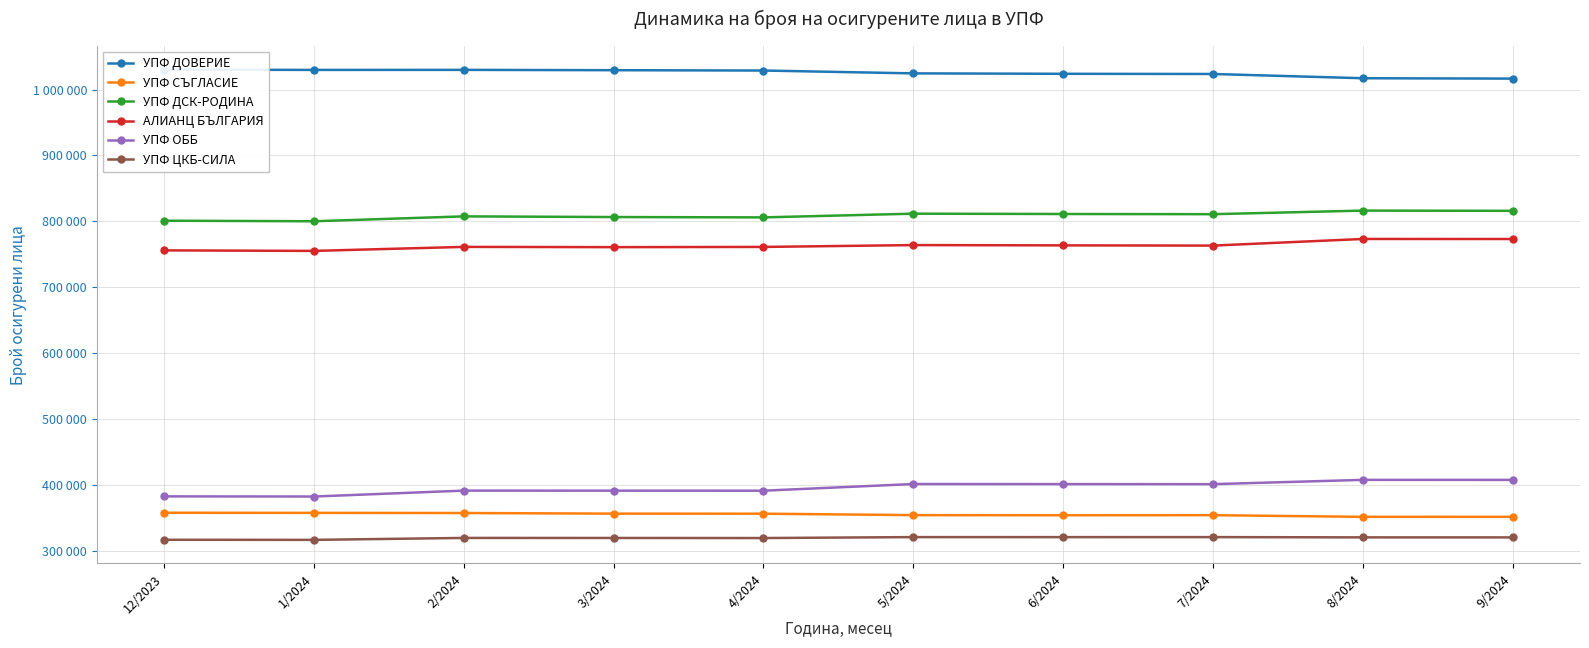

At which category is the sum across all series the highest?

8/2024